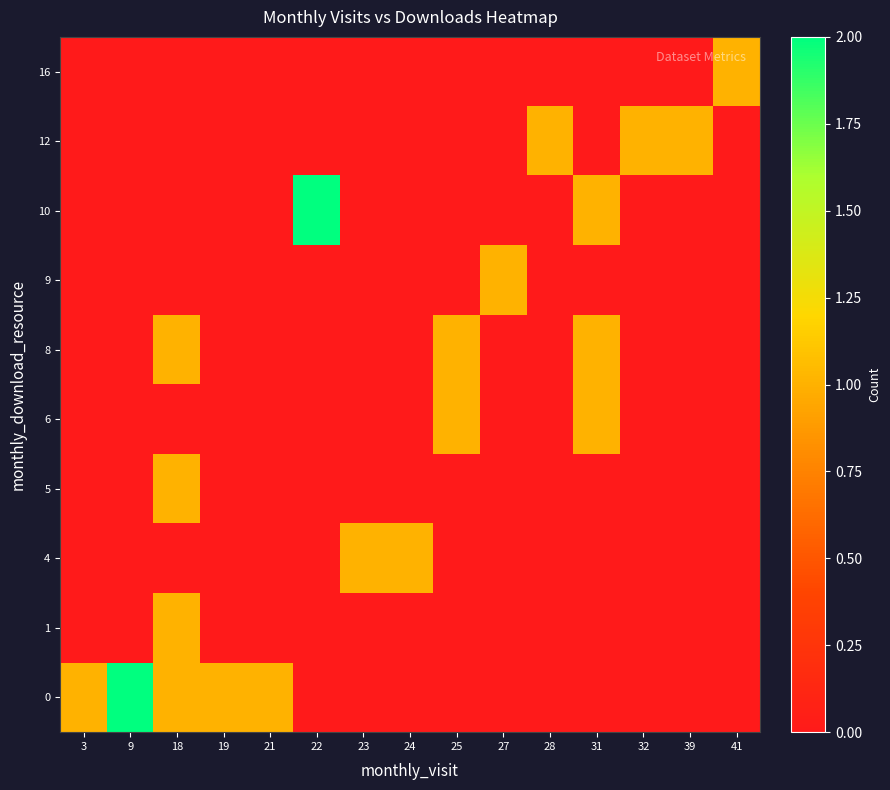

At which category does the chart reach its peak across all series?

9